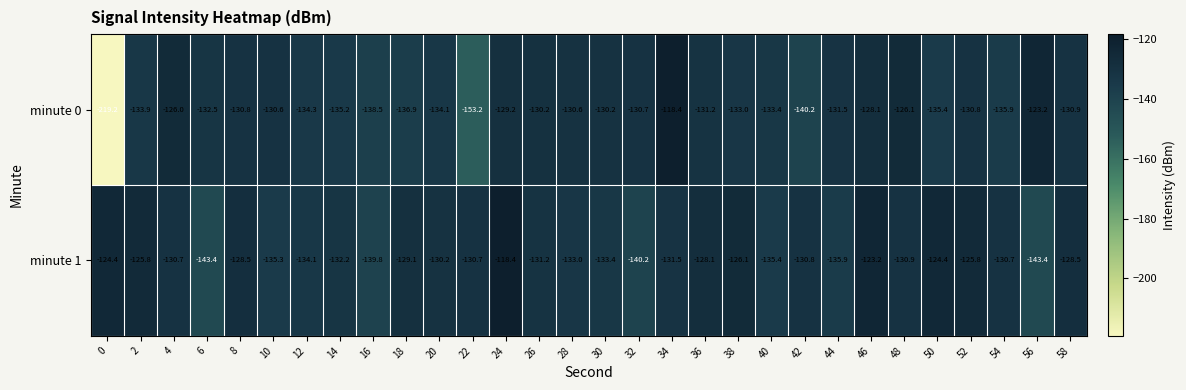

Rank the series at 44 from lowest to highest value.

minute 1, minute 0